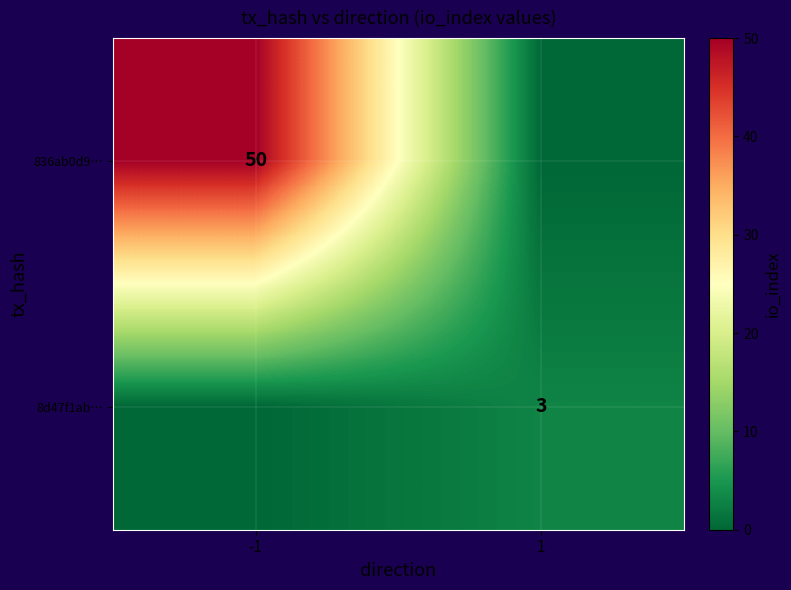

True or false: 8d47f1ab… has a value of 3 at 1.

True